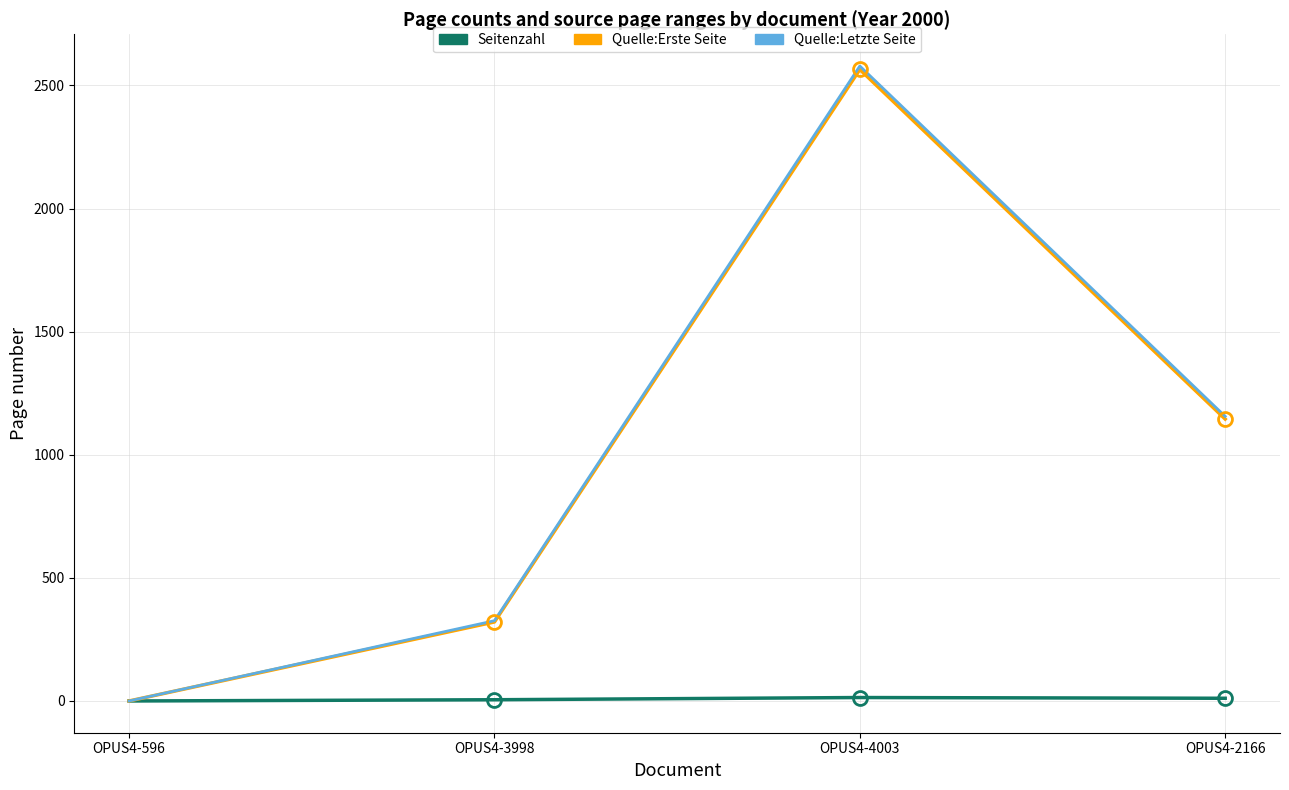

The value of Quelle:Erste Seite at OPUS4-4003 is 2565. True or false?

True